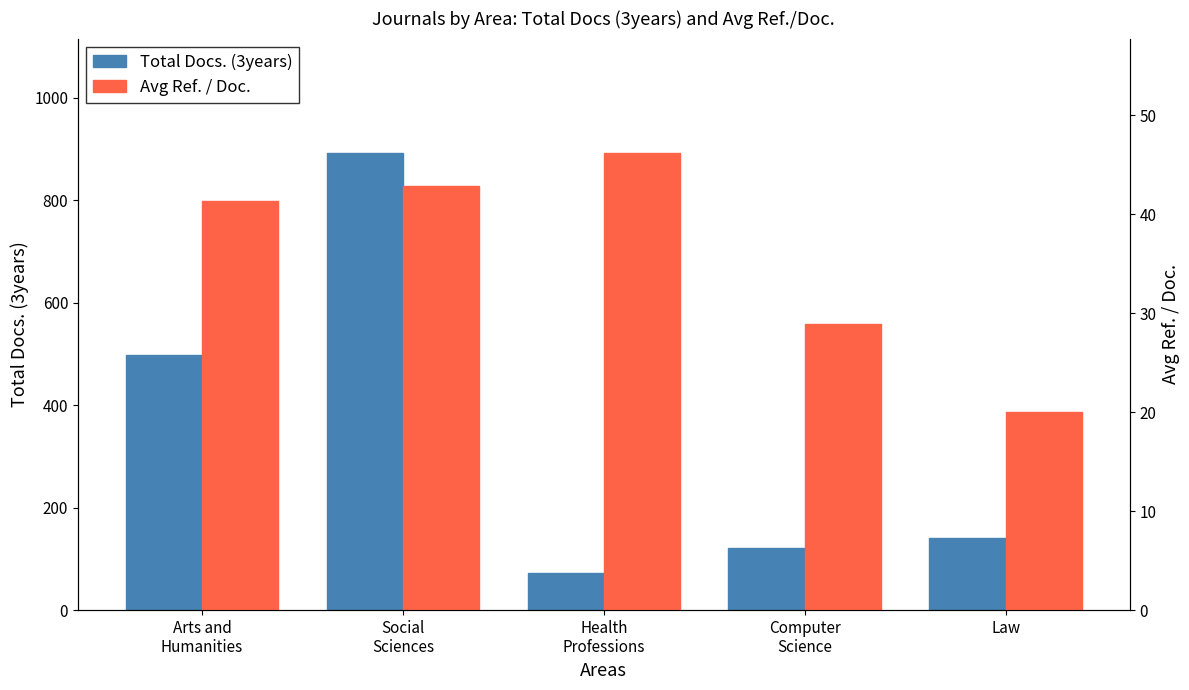

What is the sum of all Total Docs. (3years) values?

1723.0